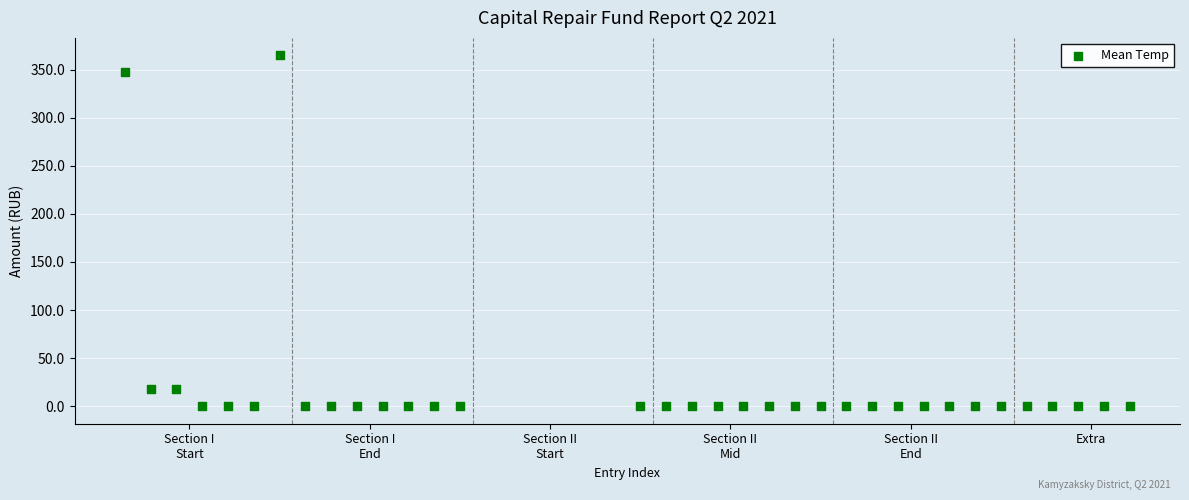

What is the range of Y values (max minus min)?

364.7